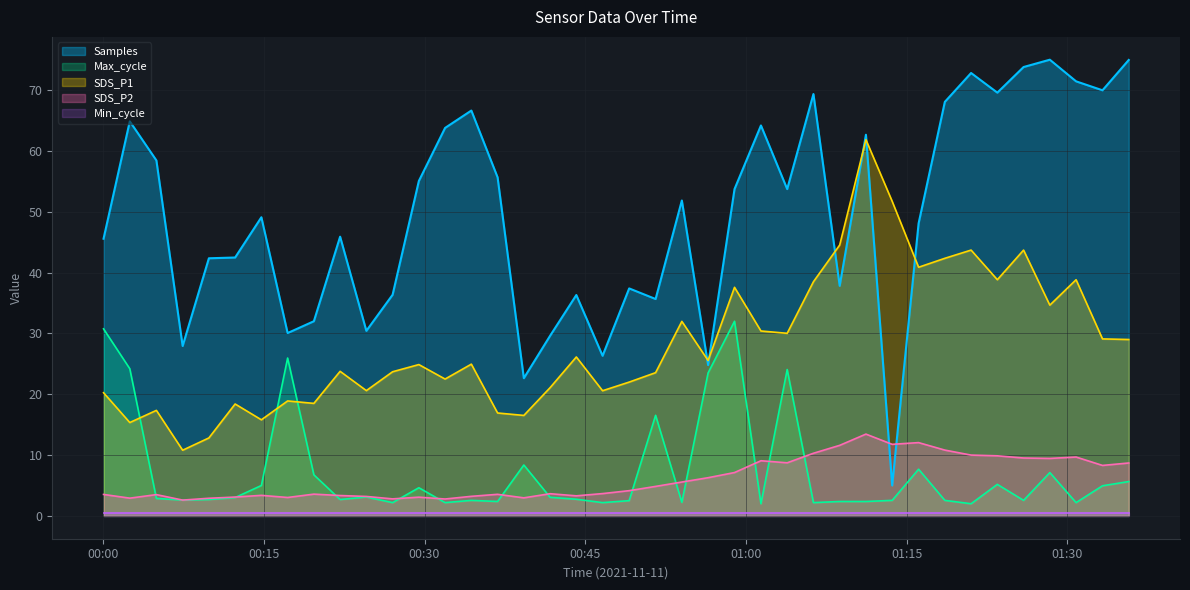

Which series has the largest range (max minus min)?

Samples